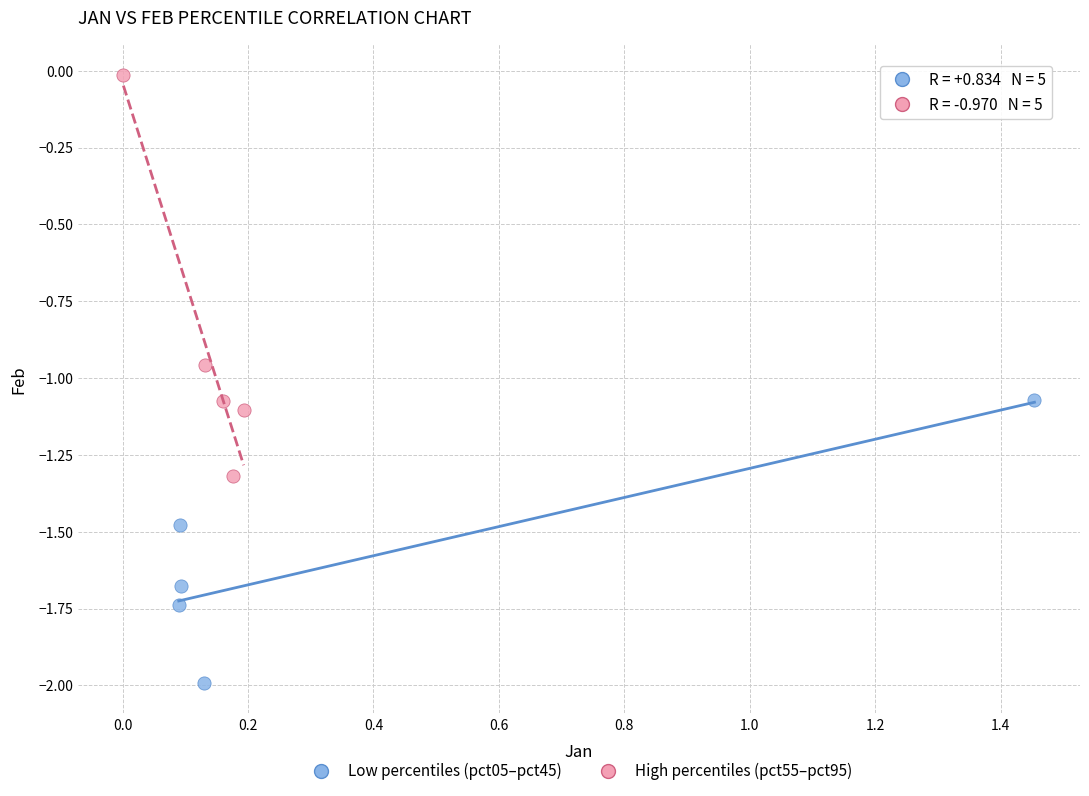

Which series reaches the maximum Y coordinate?

High percentiles (pct55–pct95)